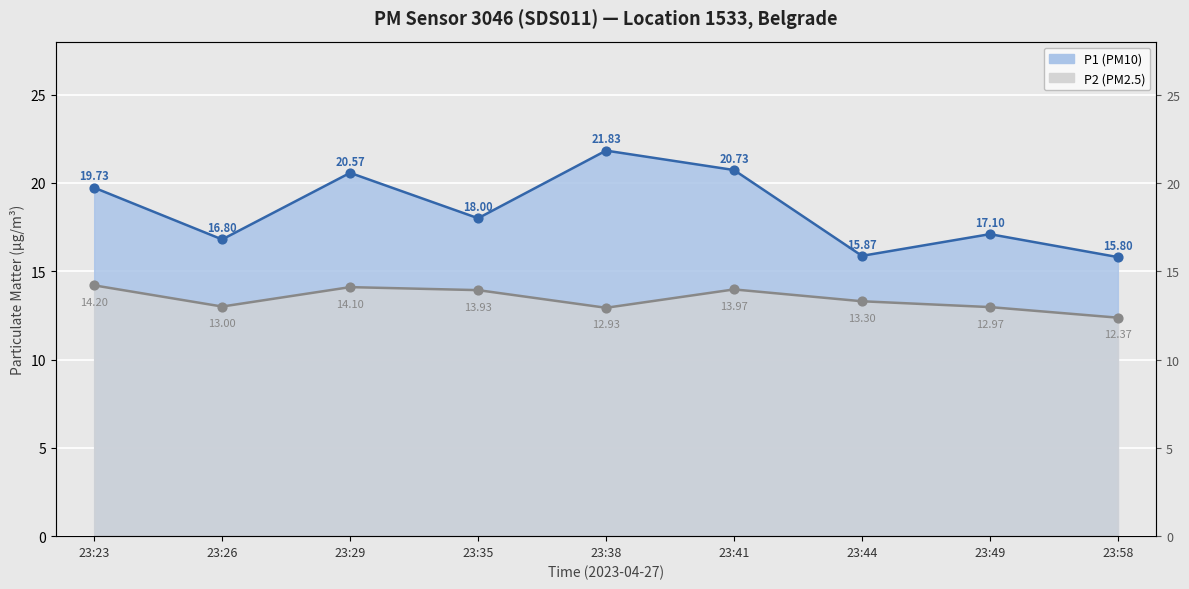

Which series reaches the maximum Y coordinate?

P1